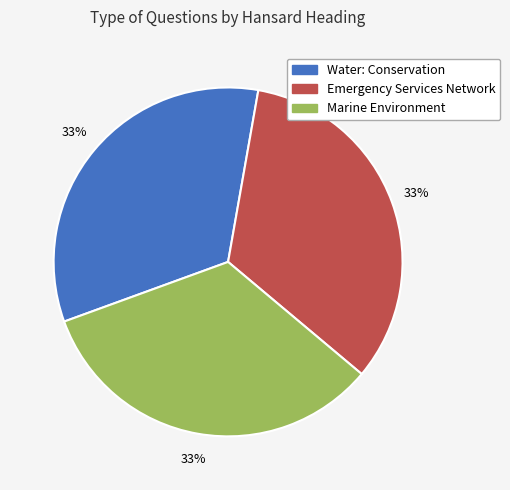

Count the number of slices in the pie.

3